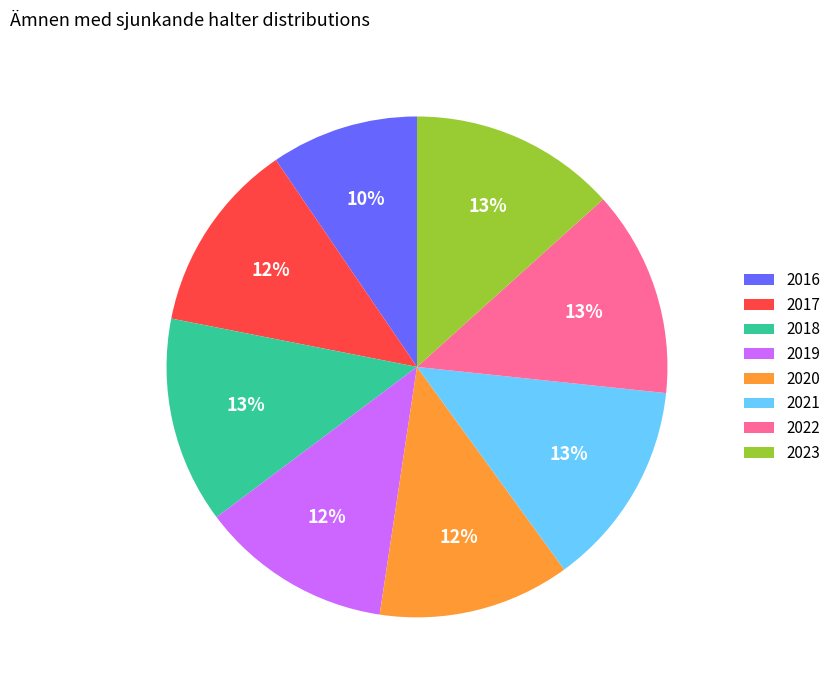

How many slices are in this pie chart?

8